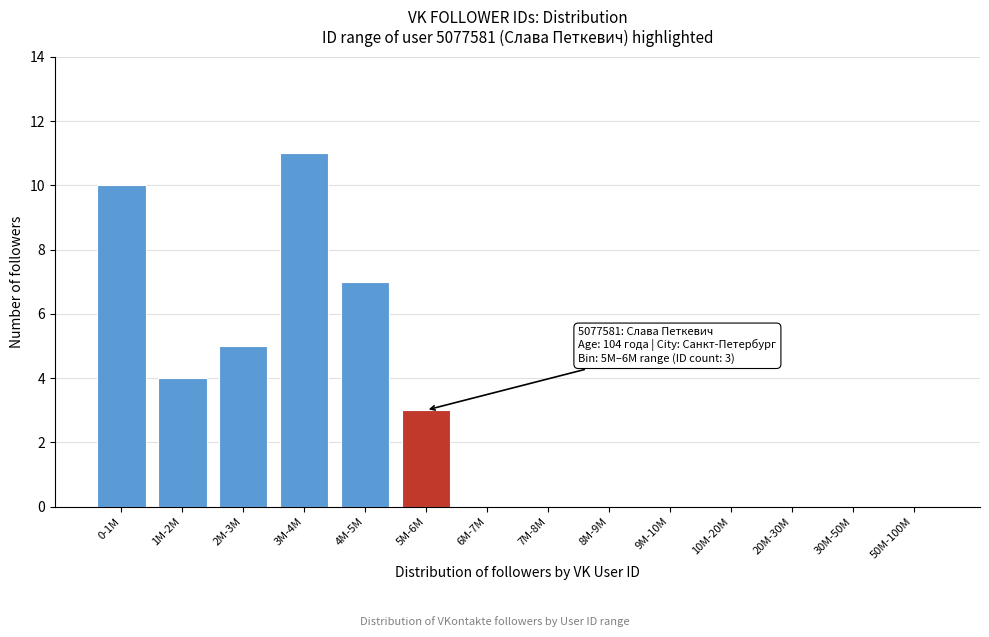

Reading left to right, what are all the values shown in this chart?

0-1M=10	1M-2M=4	2M-3M=5	3M-4M=11	4M-5M=7	5M-6M=3	6M-7M=0	7M-8M=0	8M-9M=0	9M-10M=0	10M-20M=0	20M-30M=0	30M-50M=0	50M-100M=0